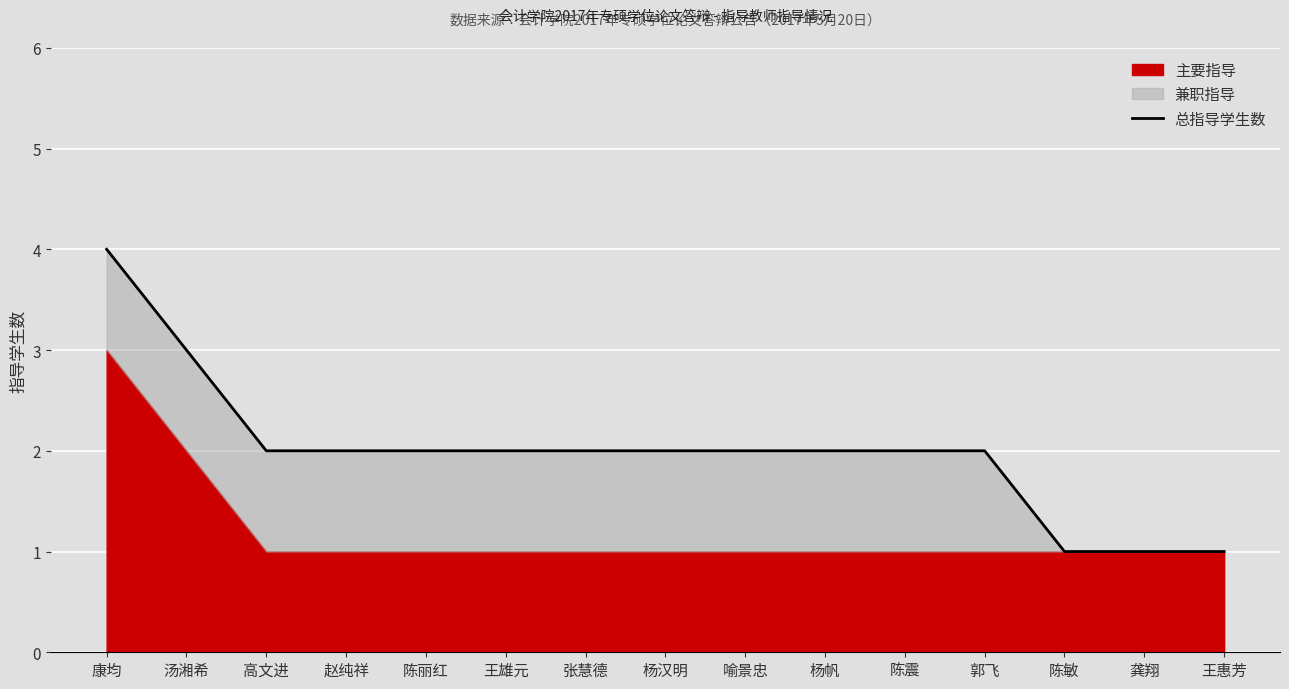

The value at 陈敏 is 1. True or false?

True